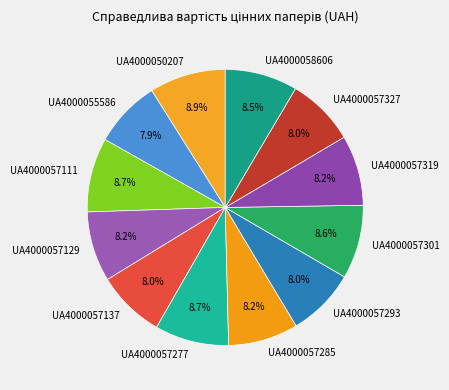

What is the ratio of the value at UA4000057137 to the value at UA4000050207?

0.9